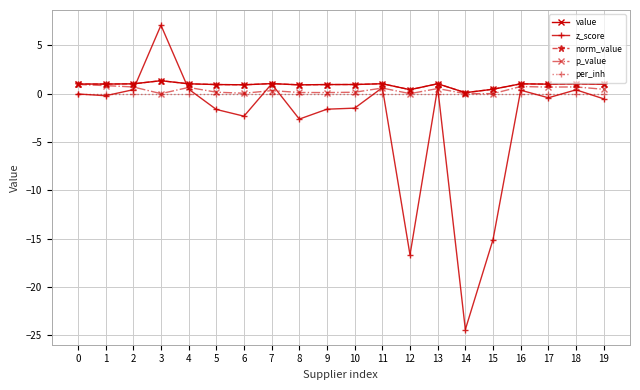

Does the chart have visible grid lines?

Yes